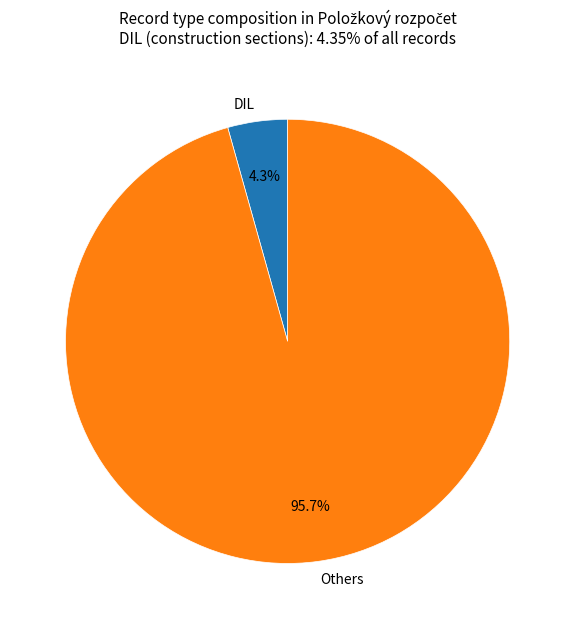

Which slice is the largest?

Others